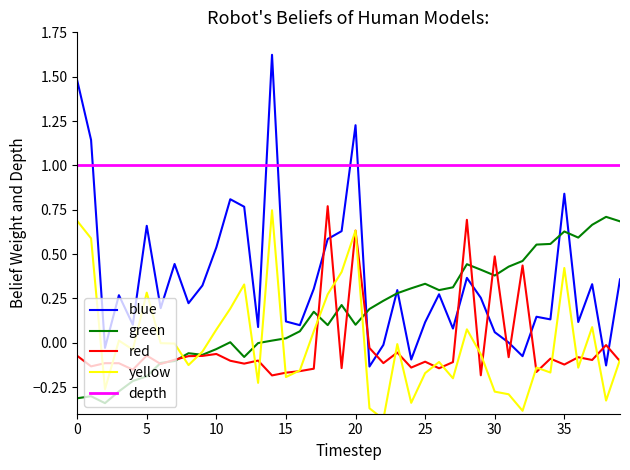

True or false: red and blue intersect in this chart.

True